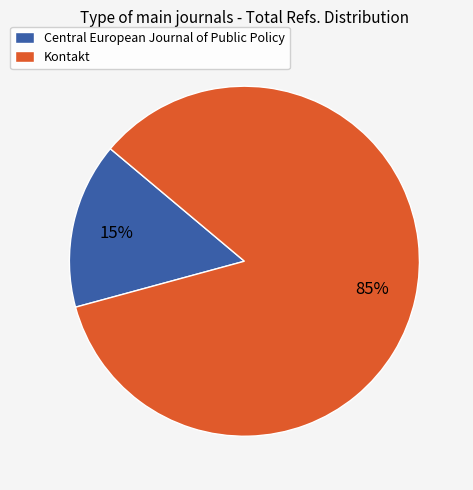

Between Kontakt and Central European Journal of Public Policy, which is larger?

Kontakt